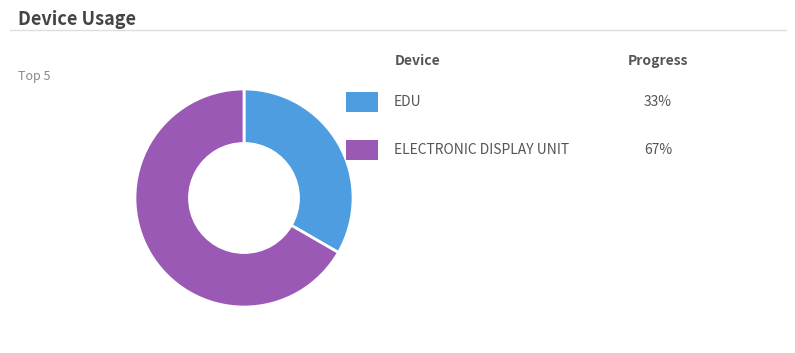

Does any single category account for the majority?

Yes